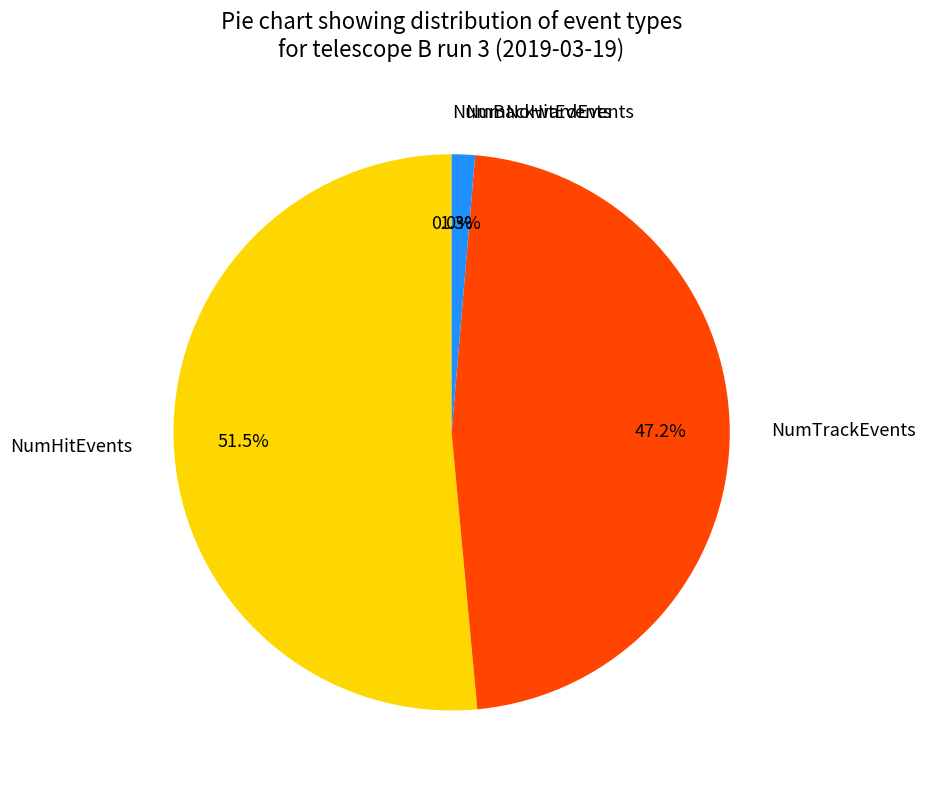

Is it true that NumTrackEvents is 59% of the pie?

False